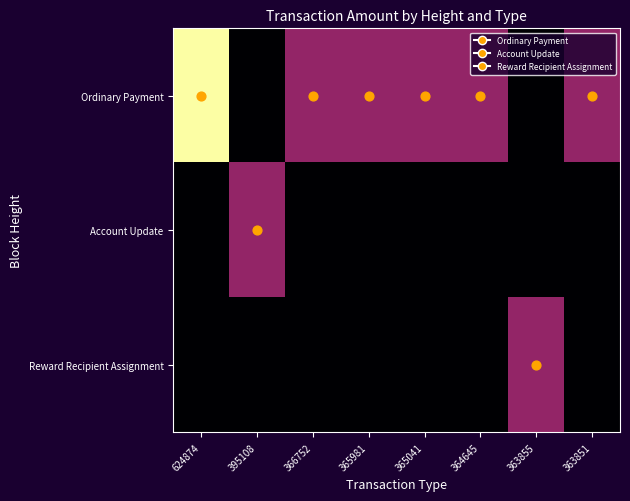

Which series has the widest spread of values?

Ordinary Payment